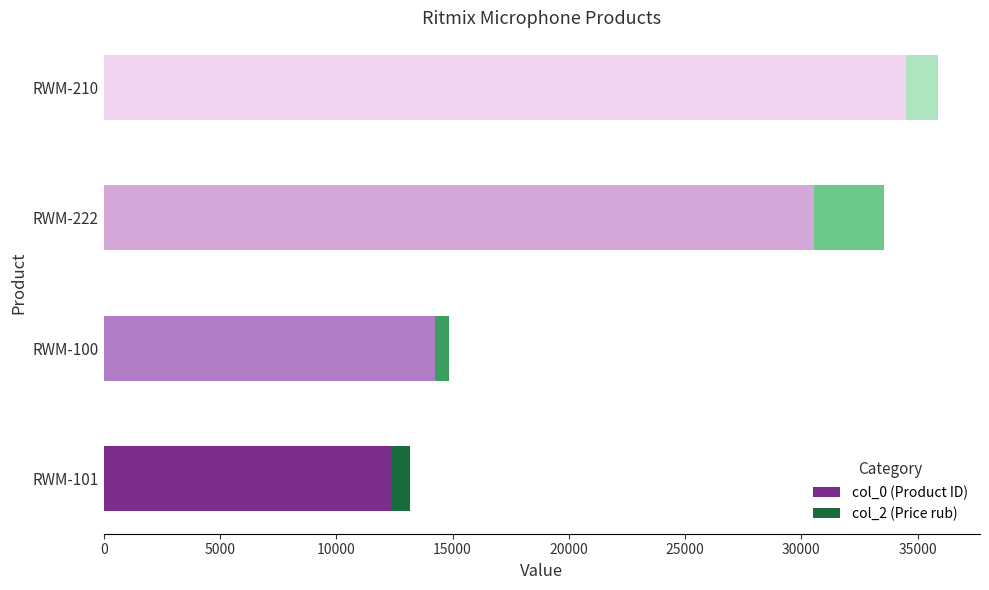

What is the total value across all series at RWM-101?

13174.6